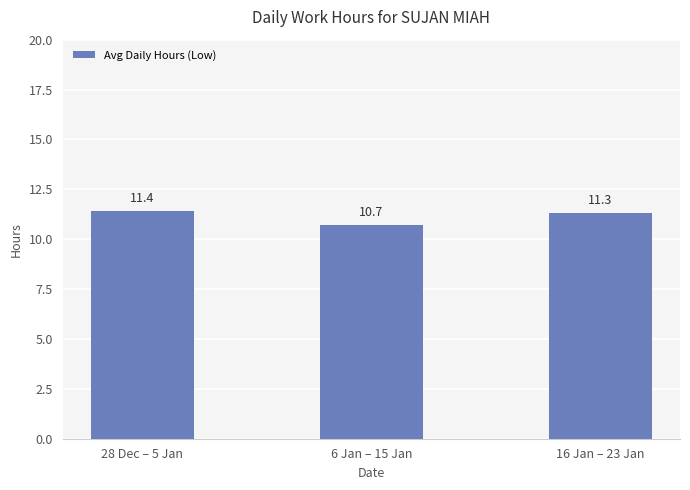

Reading left to right, list all the values displayed in this chart.

28 Dec – 5 Jan=11.4	6 Jan – 15 Jan=10.7	16 Jan – 23 Jan=11.3